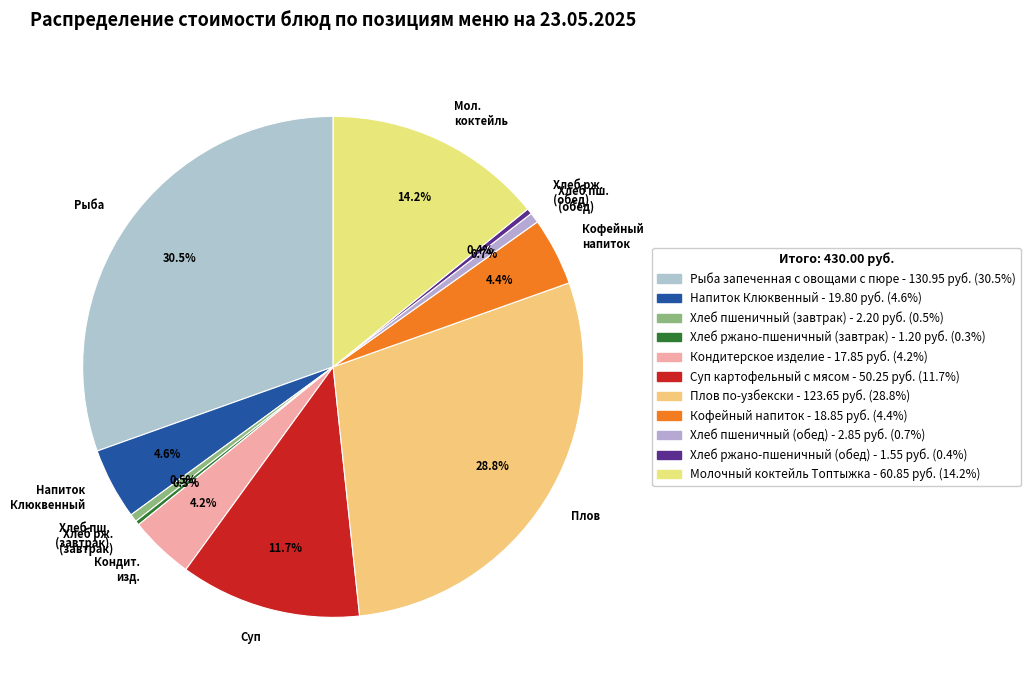

How many segments does this pie chart have?

11